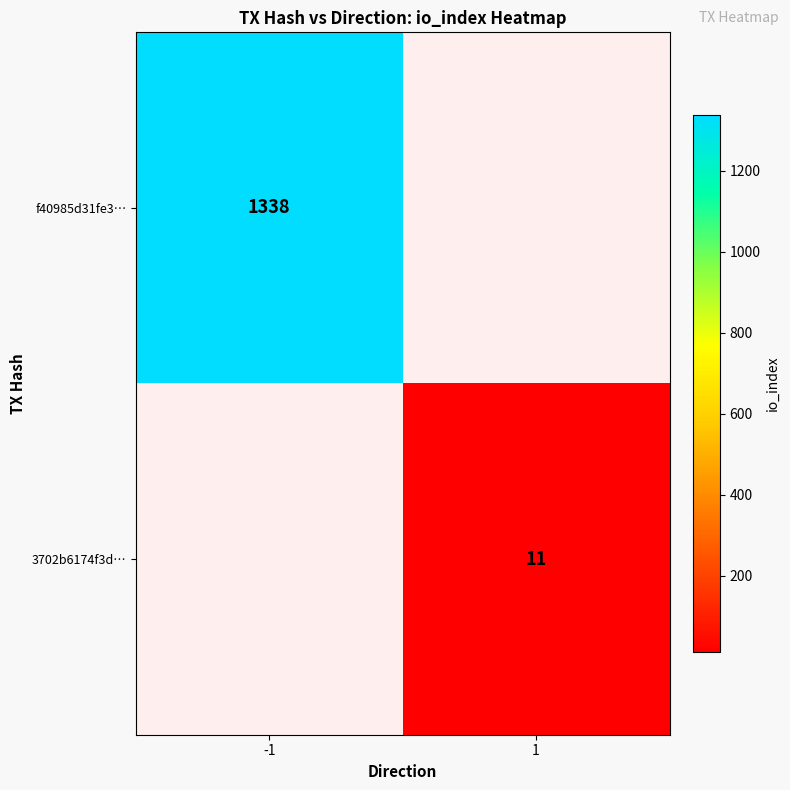

Is the value of f40985d31fe3… at -1 greater than the value of 3702b6174f3d… at 1?

Yes